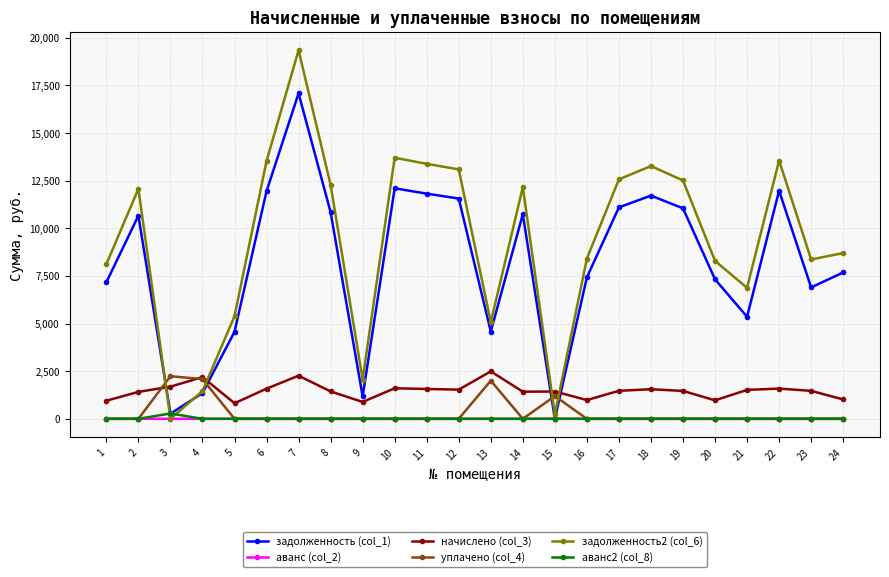

Which series has the largest range (max minus min)?

задолженность2 (col_6)